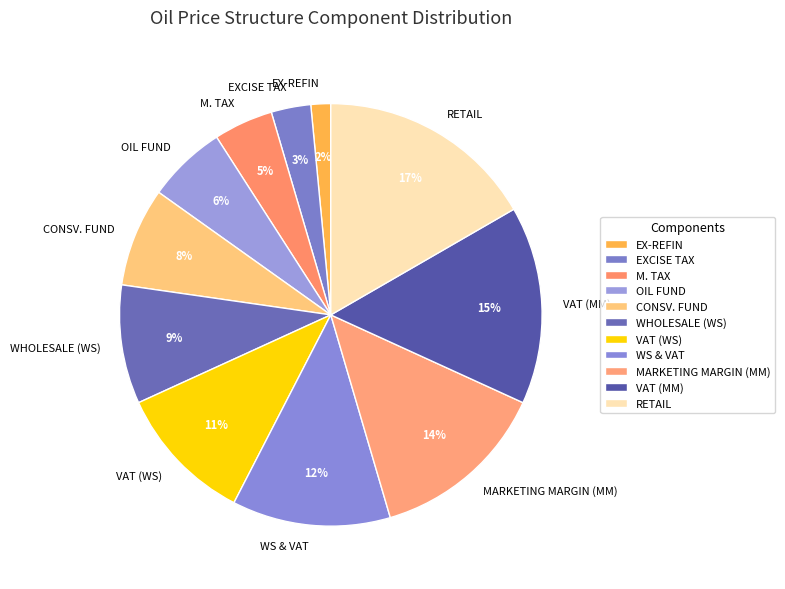

How many slices are in this pie chart?

11